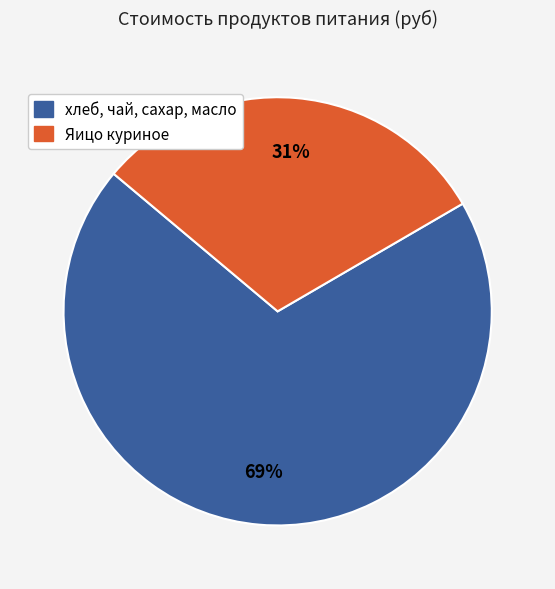

Count the number of slices in the pie.

2